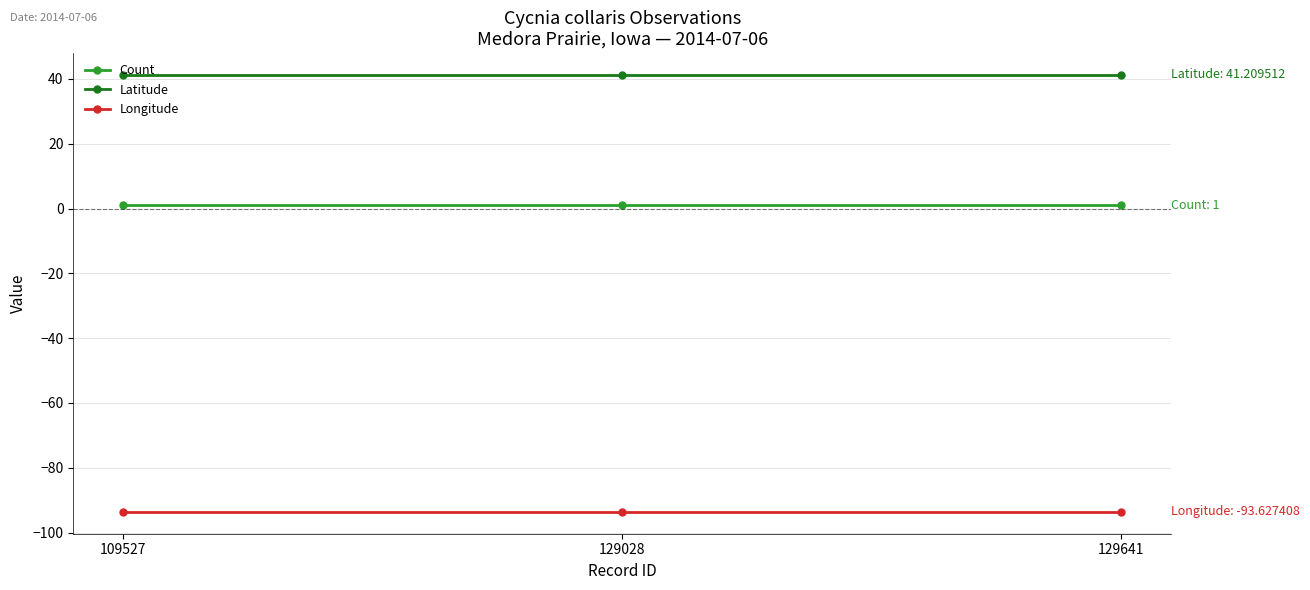

What is the sum of the Longitude values at 109527 and 129028?

-187.3